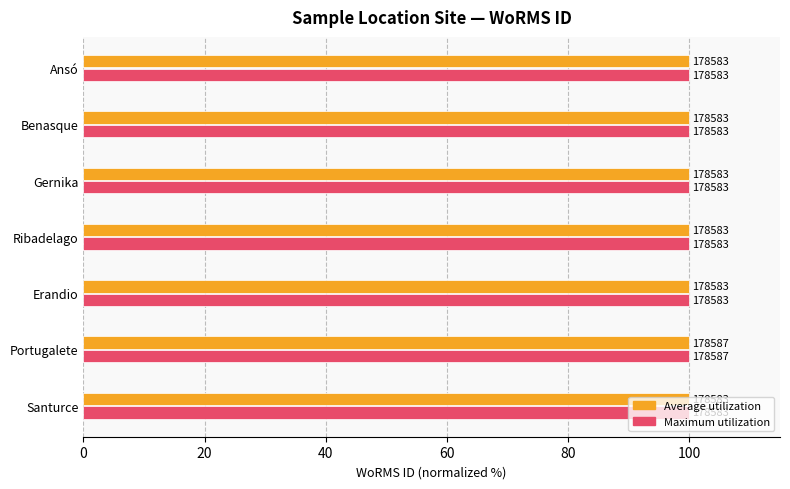

Rank the series by their maximum value, from lowest to highest.

Average utilization, Maximum utilization